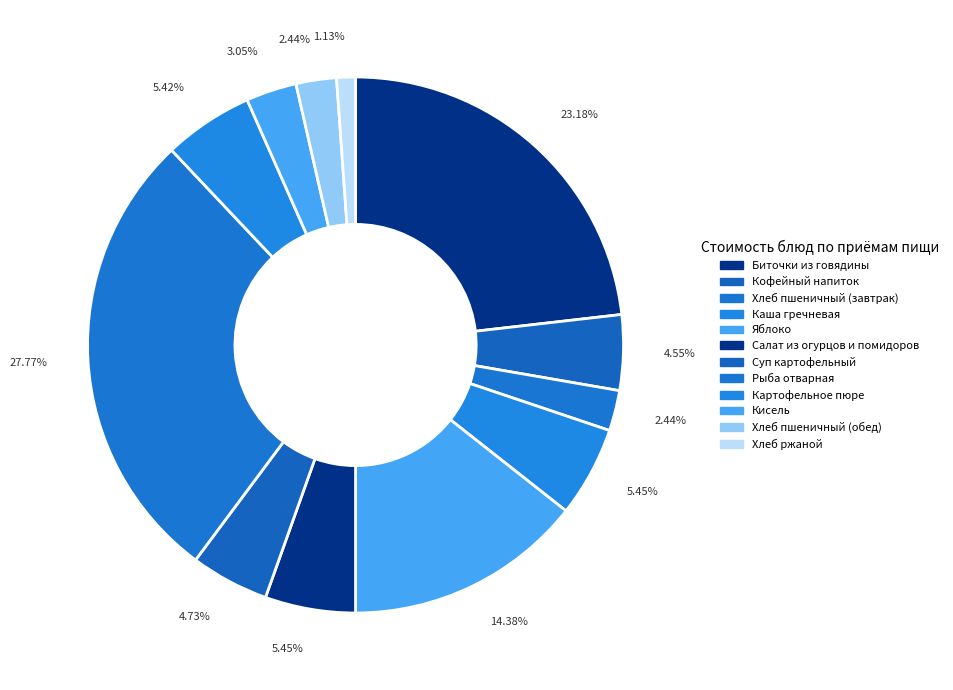

Is it true that Кофейный напиток is 1% of the pie?

False